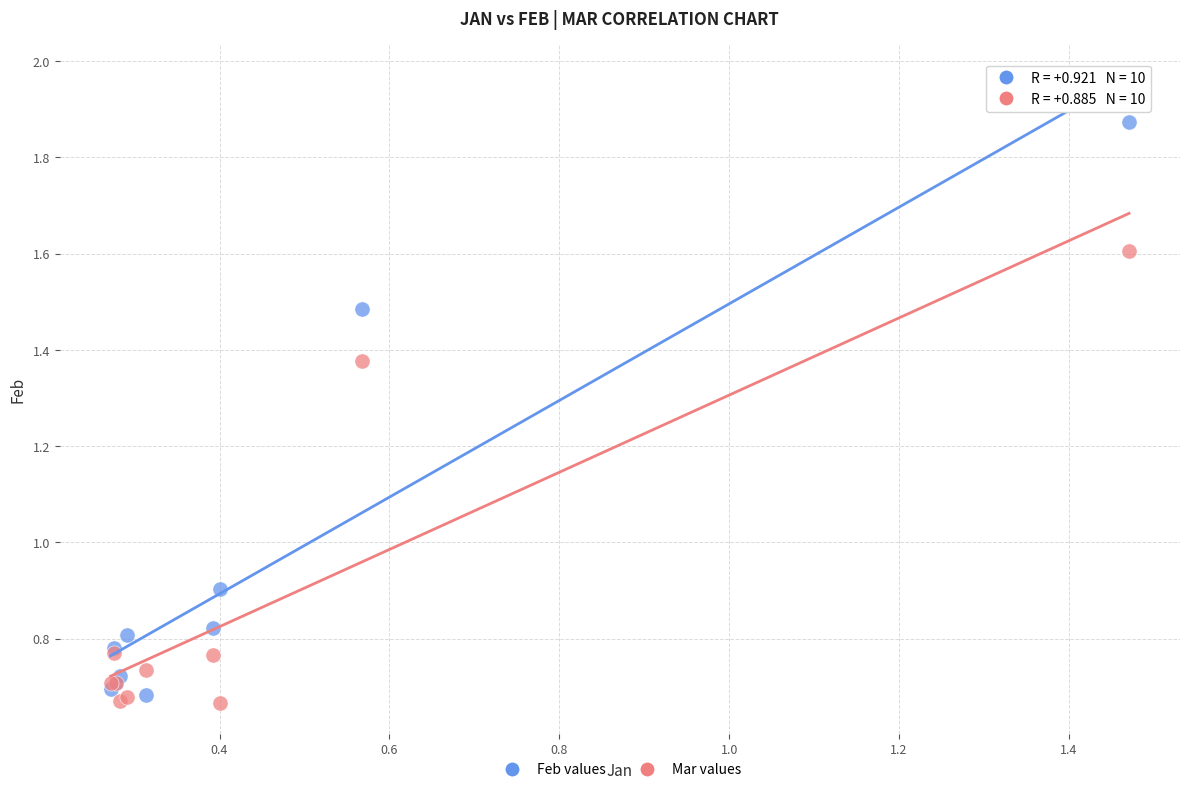

Which series contains the lowest Y value?

Mar values